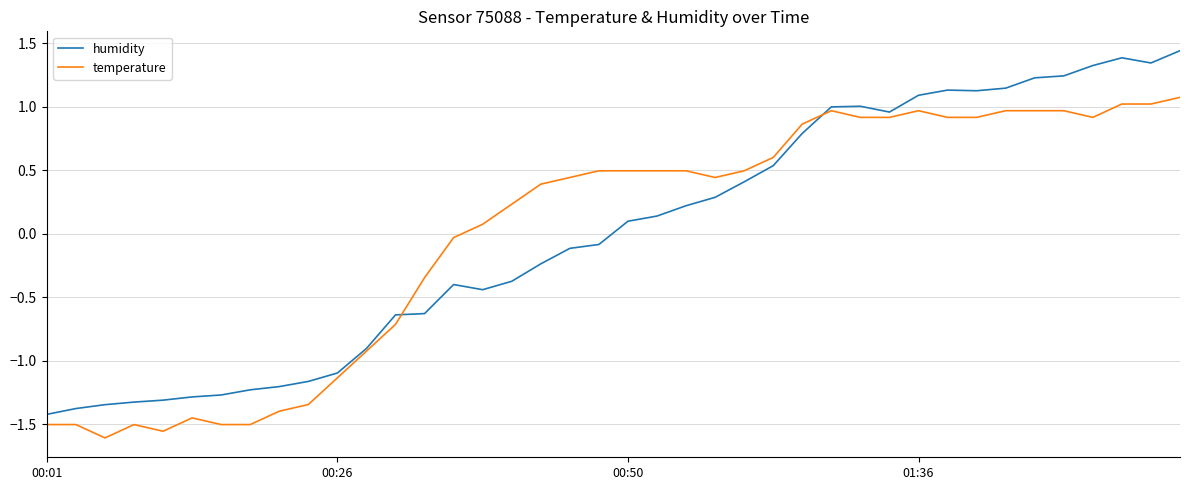

Which series has the largest range (max minus min)?

humidity